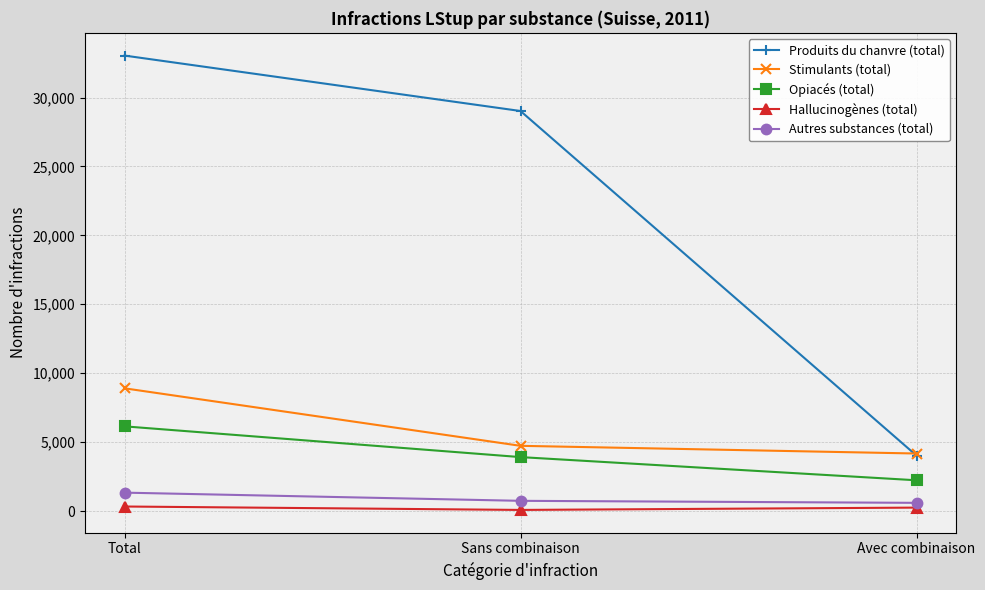

What is the value of the Opiacés (total) point at the 2nd from the left?

3913